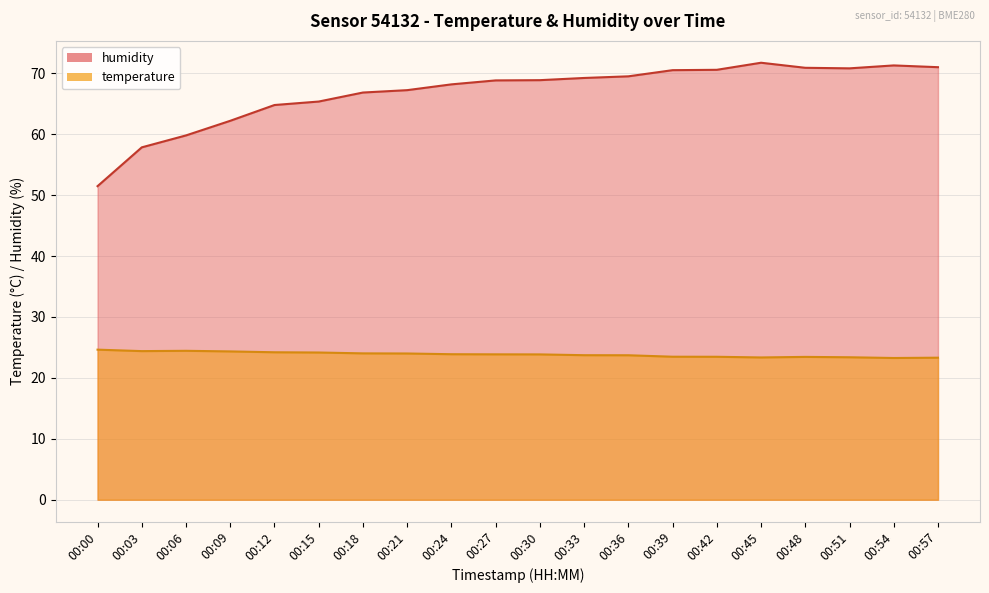

Rank the series by their average value, from lowest to highest.

temperature, humidity